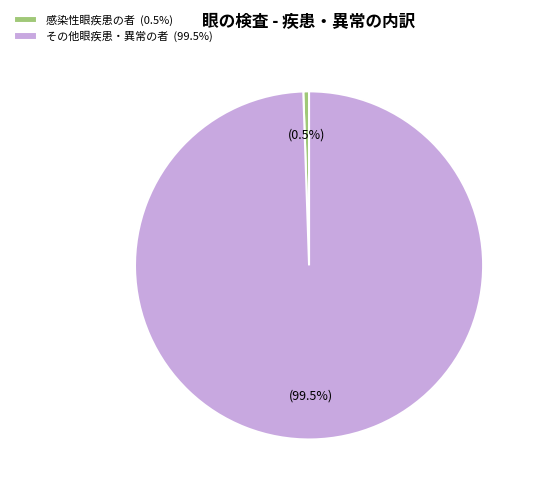

Which slice is the largest?

その他眼疾患・異常の者 (99.5%)